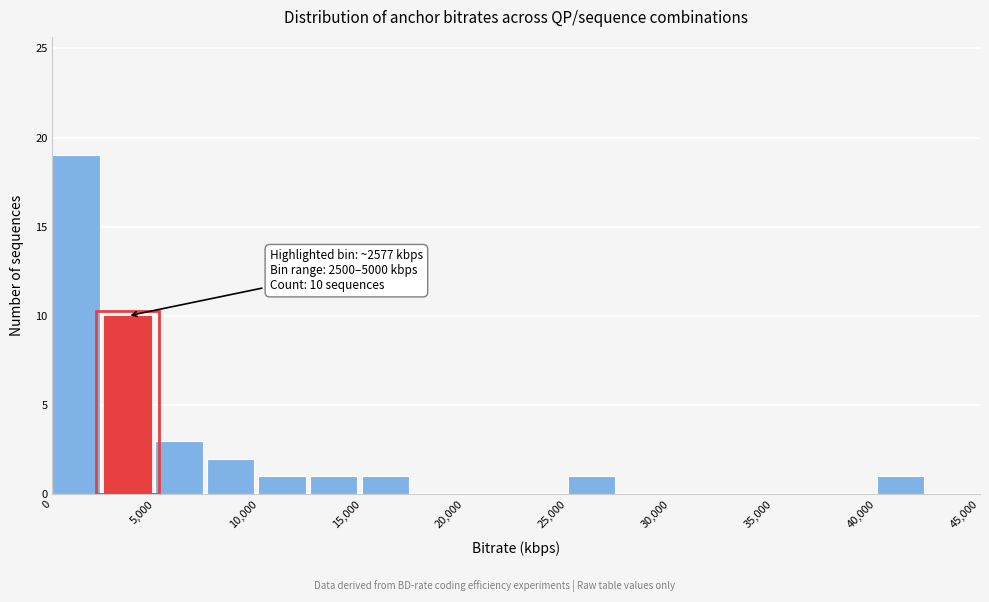

Which range on the x-axis has the tallest bar?

0 to 2500